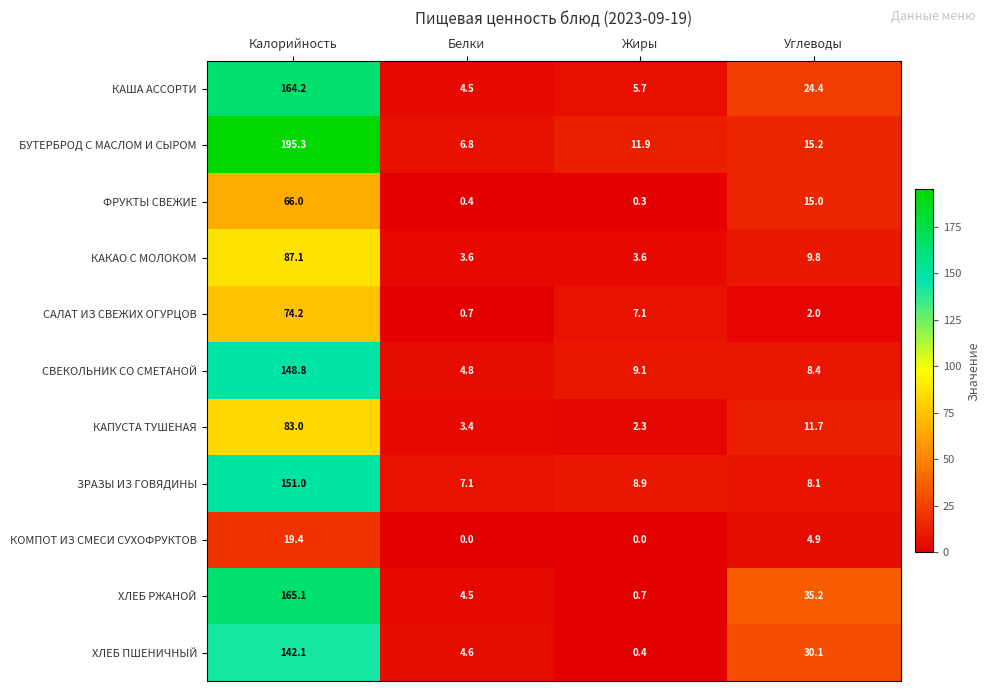

True or false: ХЛЕБ ПШЕНИЧНЫЙ has a value of 48.6 at Углеводы.

False